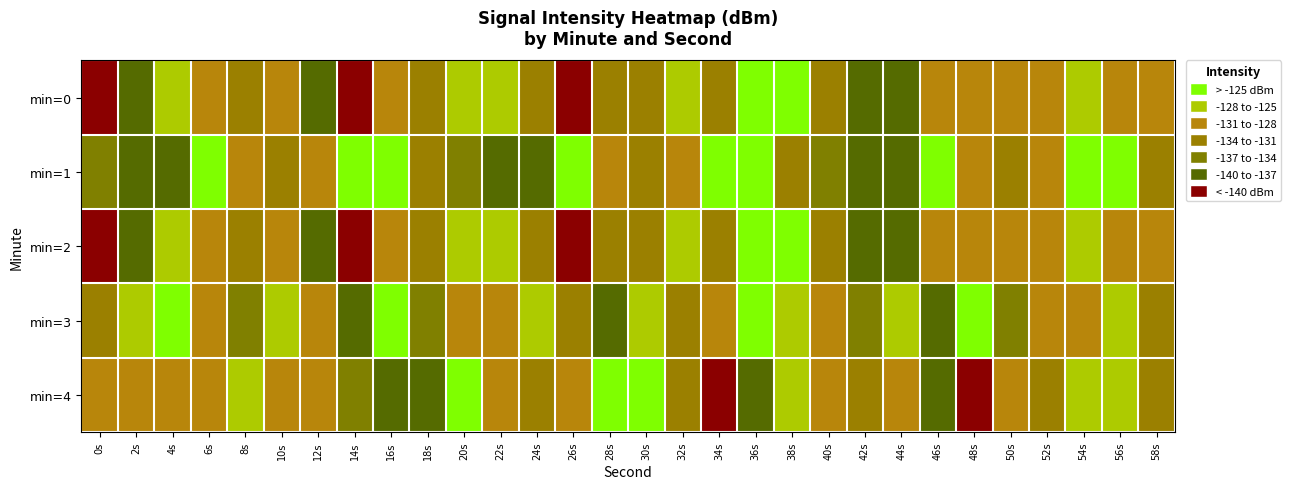

Which series has the widest spread of values?

4